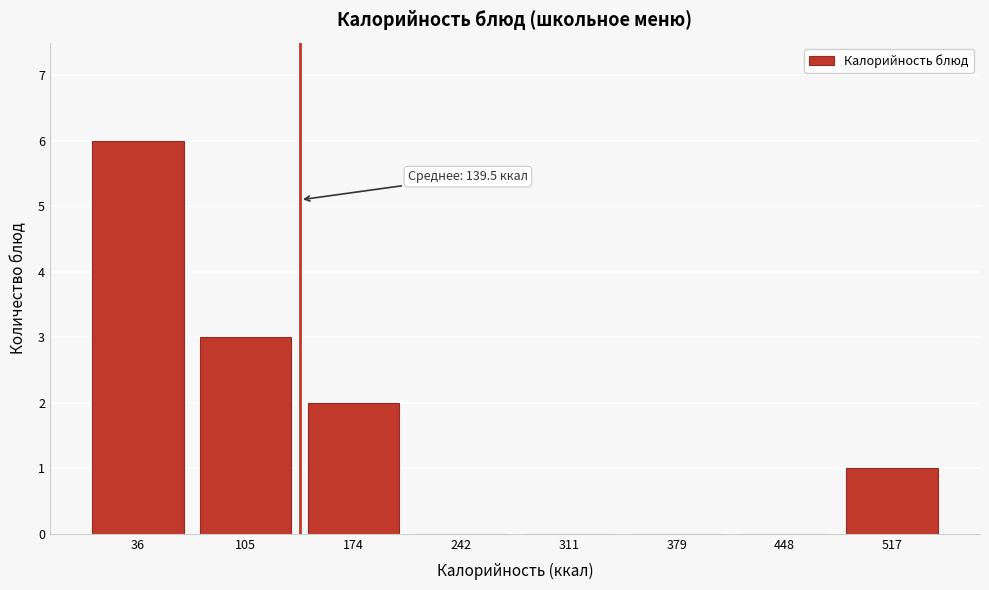

Reading right to left, extract all data points from this chart.

517=1	448=0	379=0	311=0	242=0	174=2	105=3	36=6